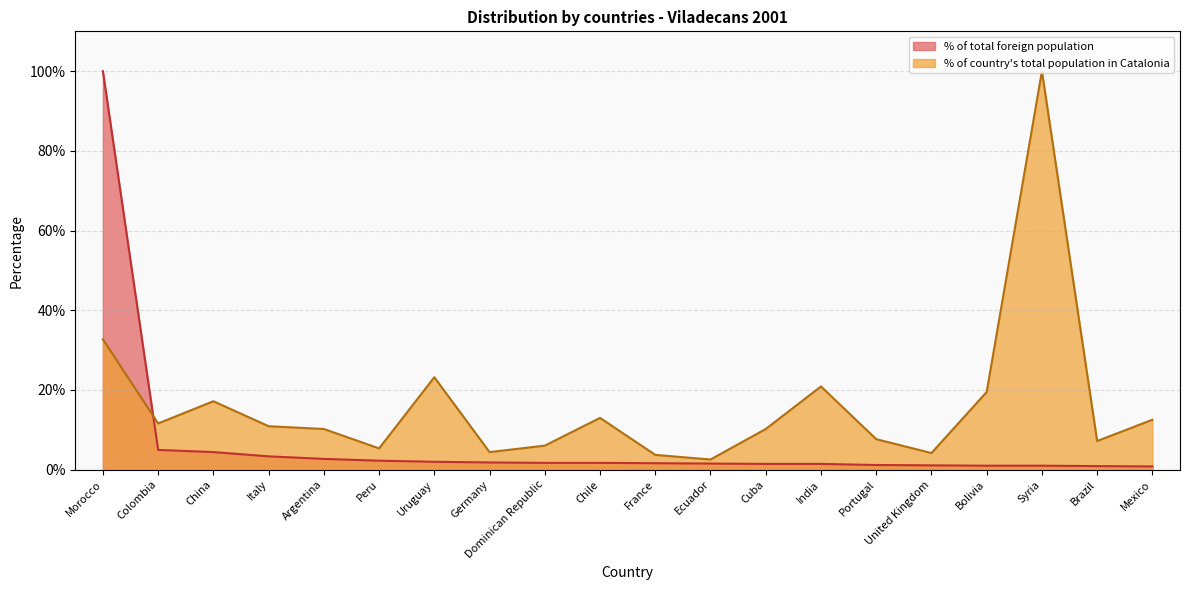

At which label does % of total foreign population first exceed 1?

Morocco